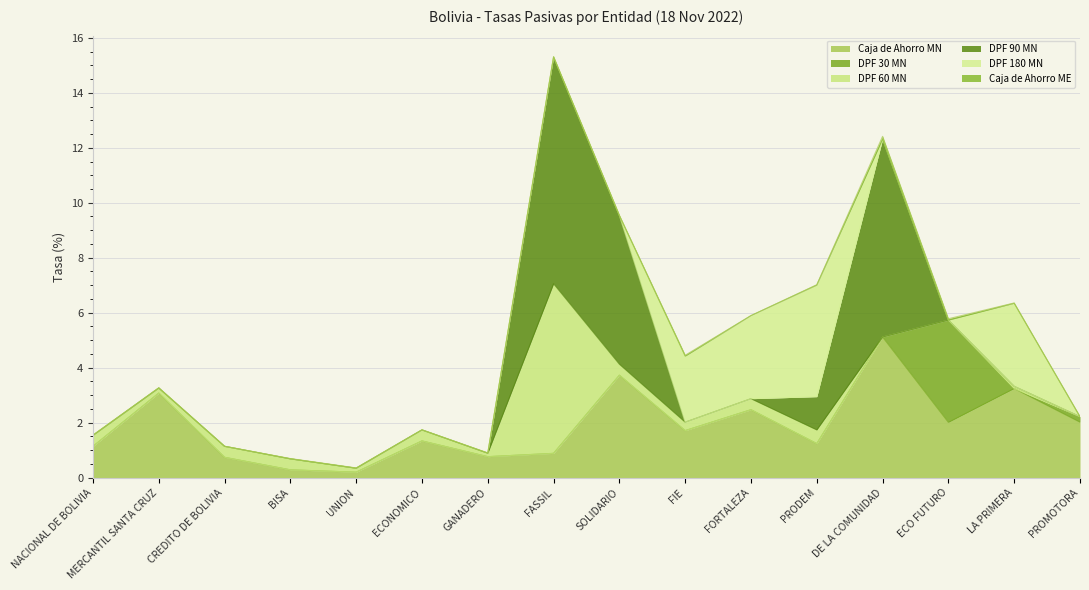

The value of DPF 60 MN at NACIONAL DE BOLIVIA is 0.6. True or false?

False